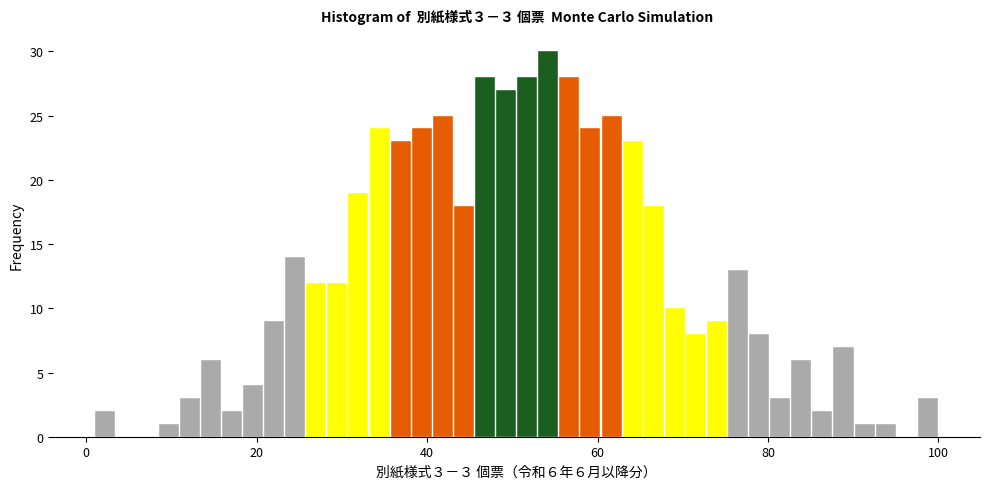

Read against the x-axis, roughly where is the centre of the tallest bar?

54